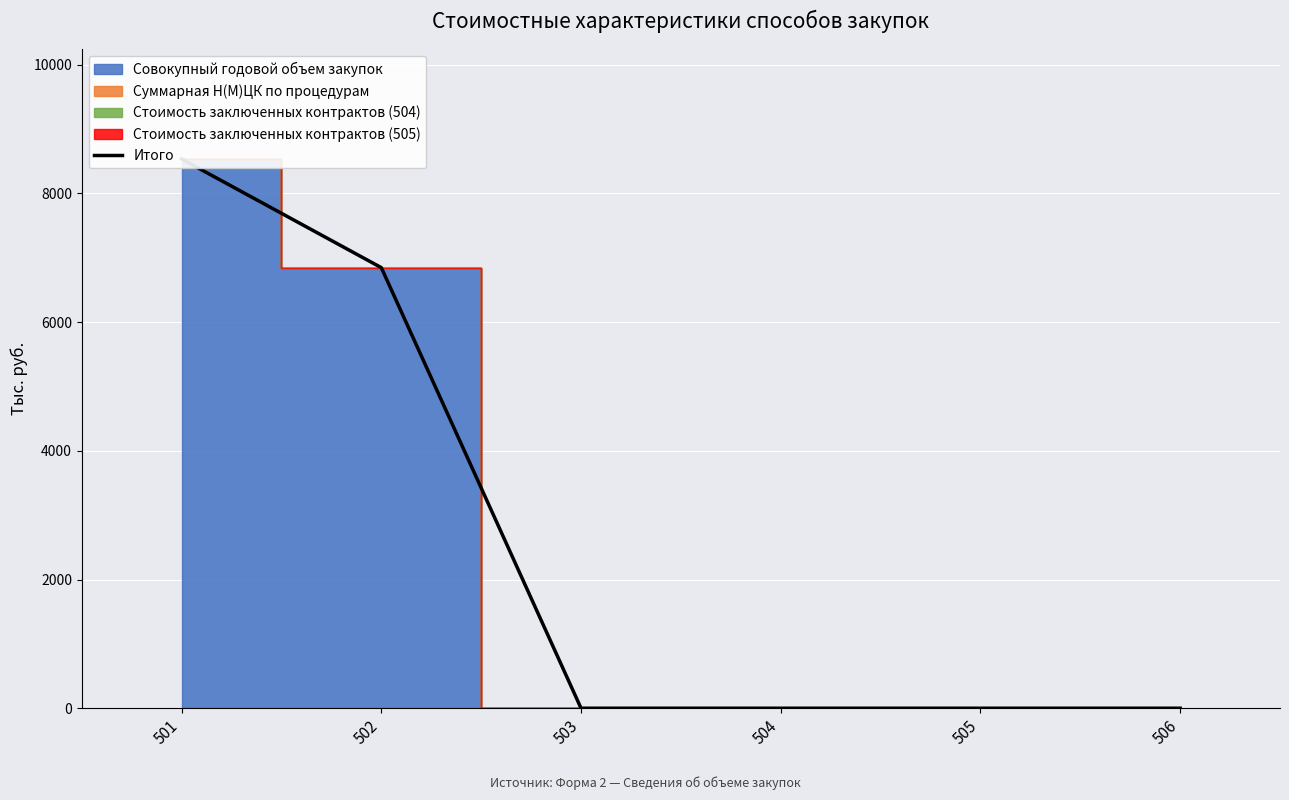

Reading left to right, extract all data points from this chart.

501=8535.4	502=6846.9	503=0.0	504=0.0	505=0.0	506=0.0